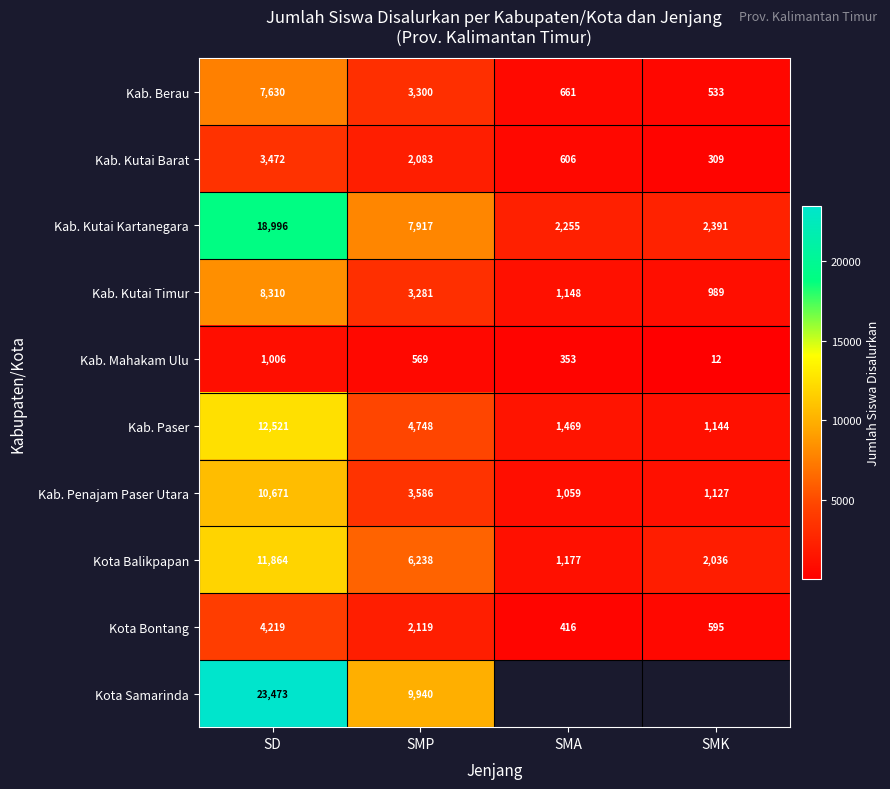

Is it true that Kota Bontang equals 977.2 at SMK?

False